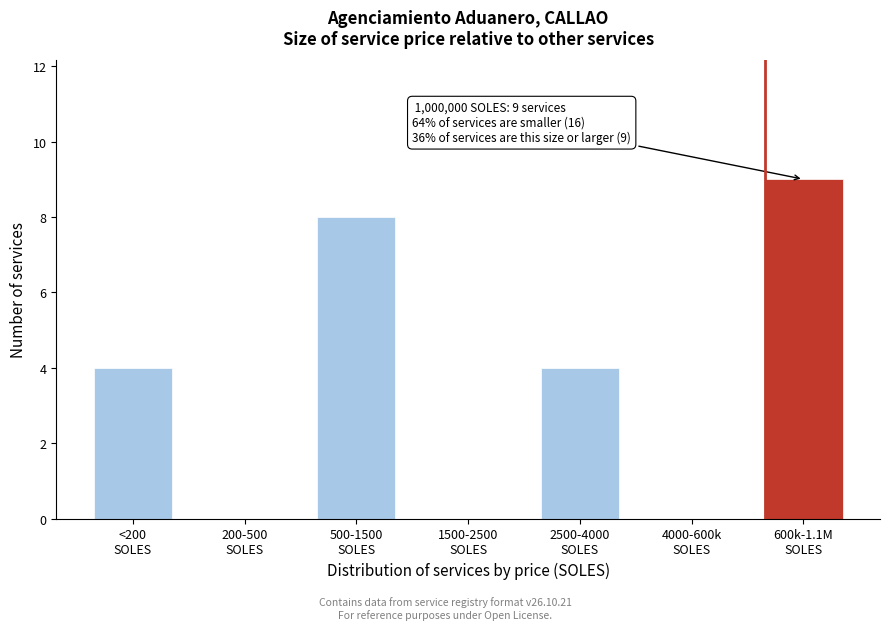

What is the sum of all values?

25